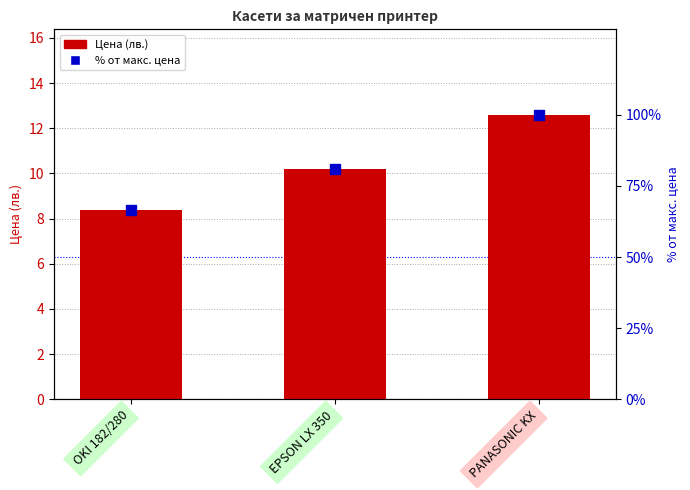

What is the smallest value displayed?

8.4